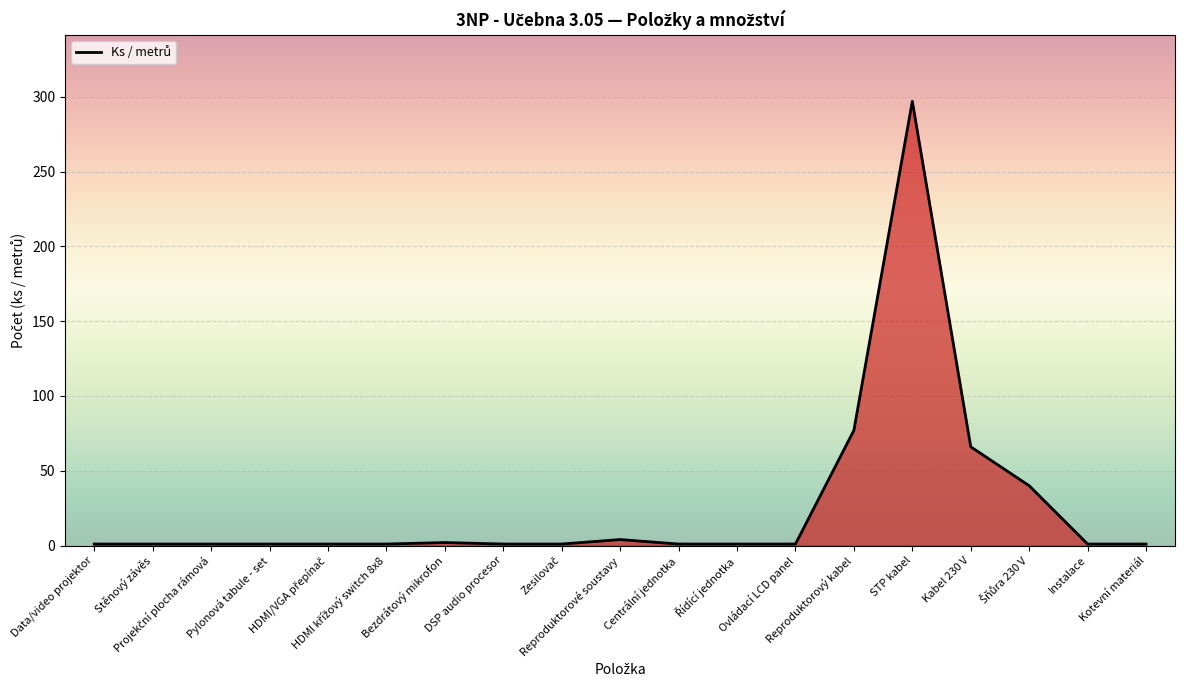

What is the greatest value displayed?

297